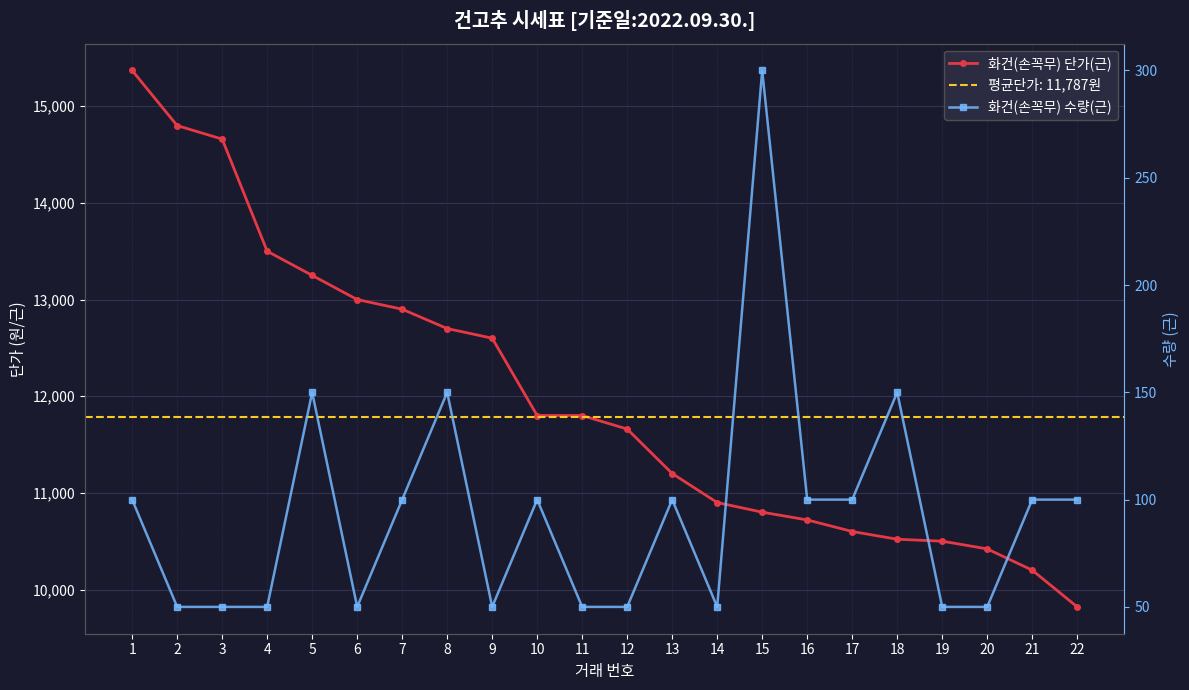

List the series in order of their overall mean, highest first.

화건(손꼭무) 단가(근), 화건(손꼭무) 수량(근)